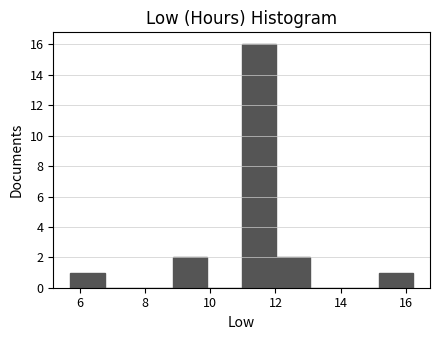

Reading left to right, list every bar in this chart as the range it spans on the x-axis followed by its height. Neither the bar edges nor the heights are printed on the chart, so give them approximately, as read against the axes.

5.8 to 6.8: 1
6.8 to 7.8: 0
7.8 to 8.8: 0
8.8 to 10.0: 2
10.0 to 11.0: 0
11.0 to 12.0: 16
12.0 to 13.0: 2
13.0 to 14.2: 0
14.2 to 15.2: 0
15.2 to 16.2: 1